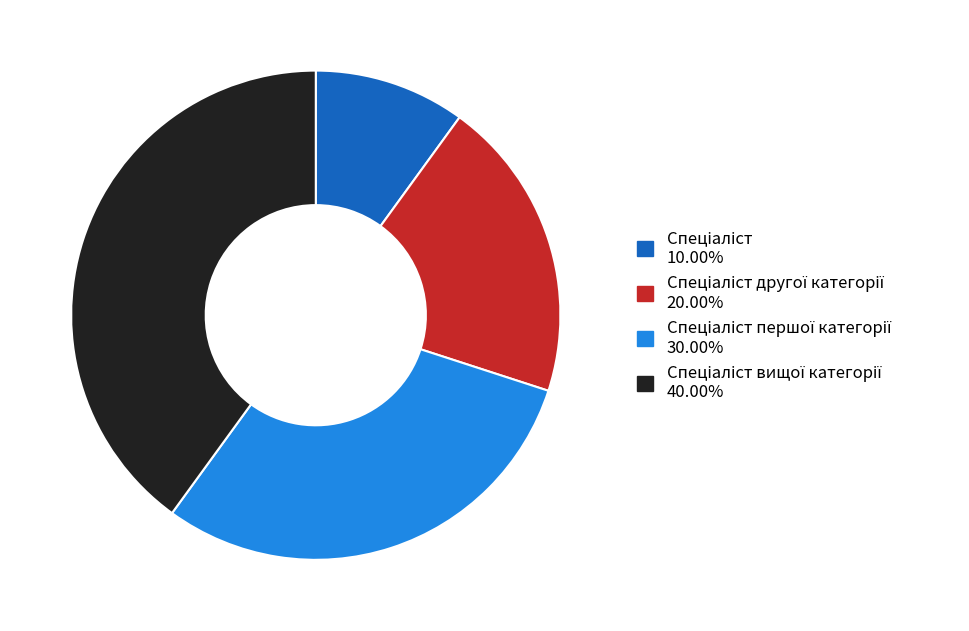

Does any single category account for the majority?

No